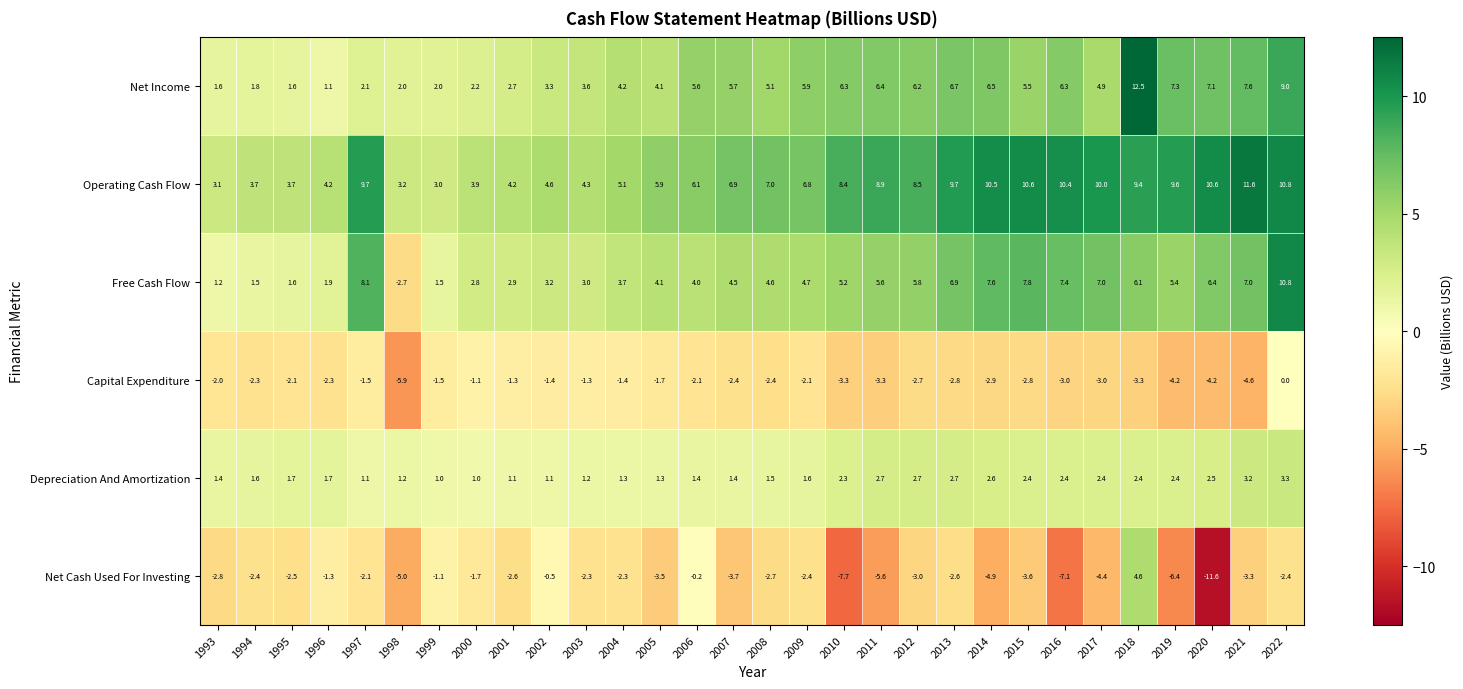

What is the minimum value shown in the chart?

-11.6